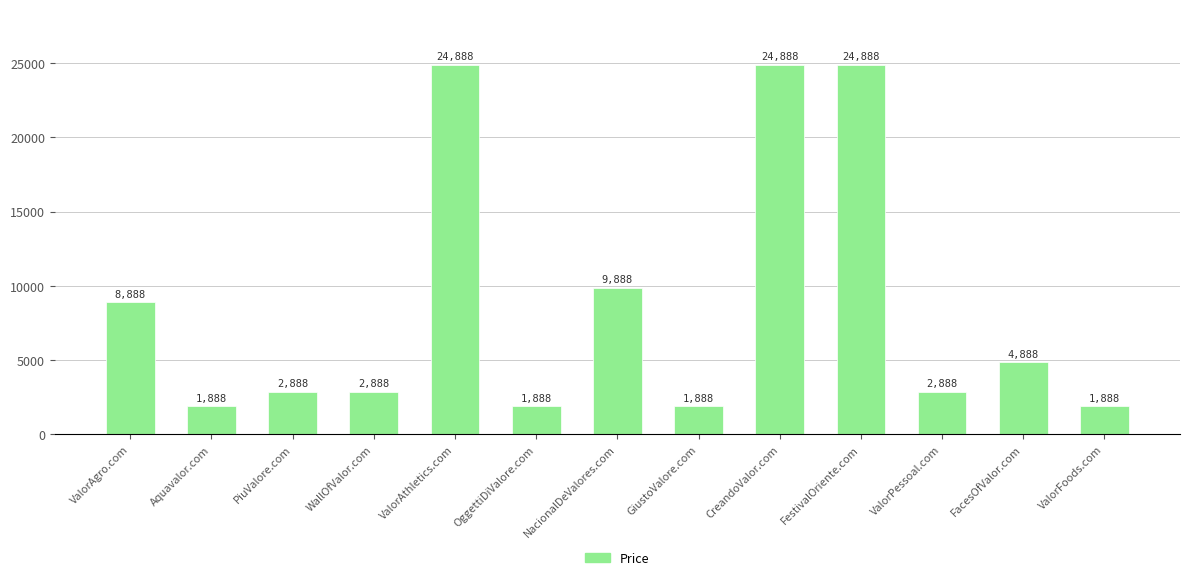

Where is the data nearest to the value 13388?

NacionalDeValores.com